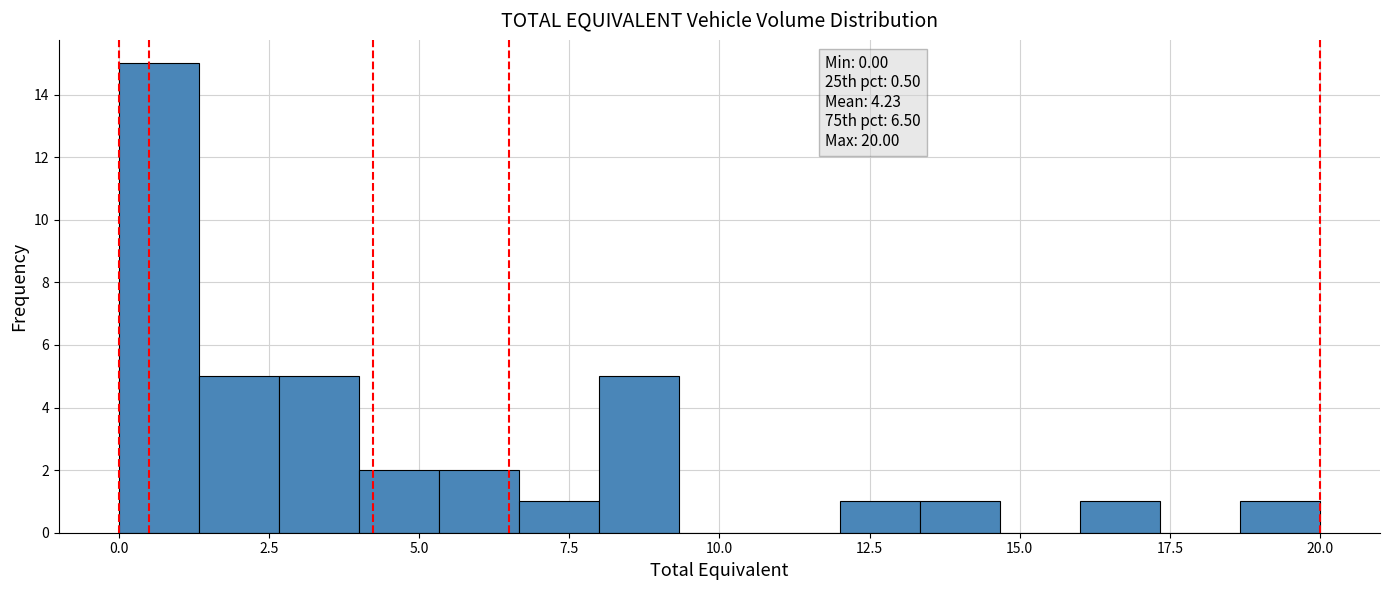

Around what value on the x-axis is the tallest bar? Give the approximate position of its centre, as read against the axis.

0.5